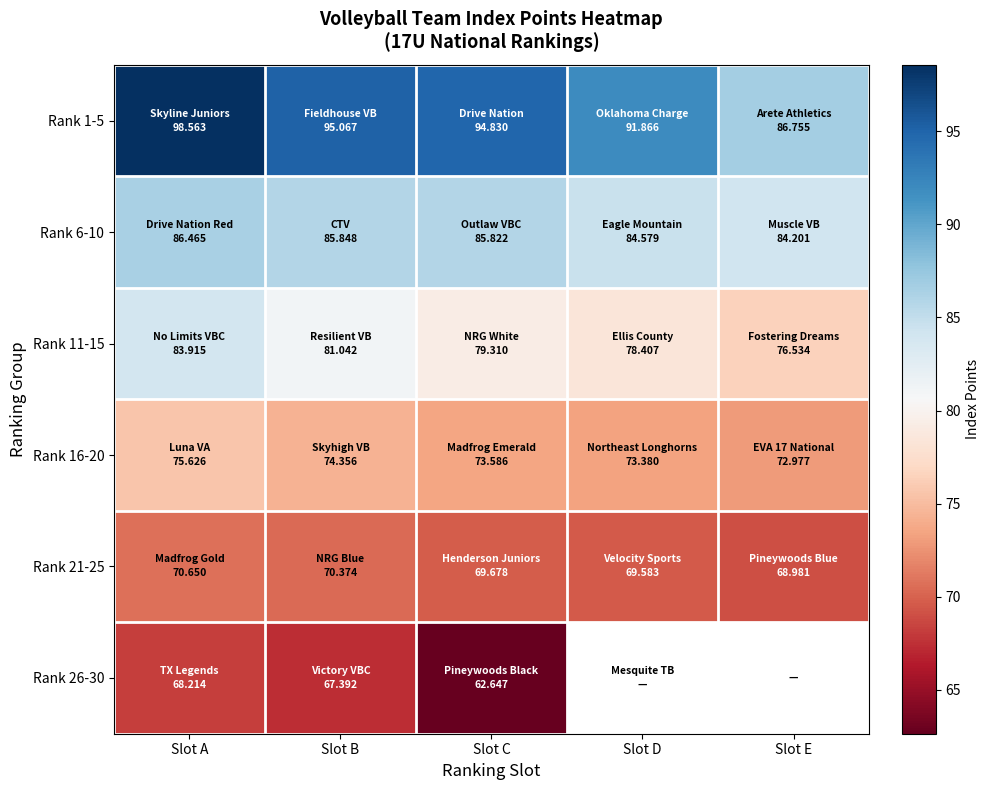

Which series has the widest spread of values?

Rank 1-5